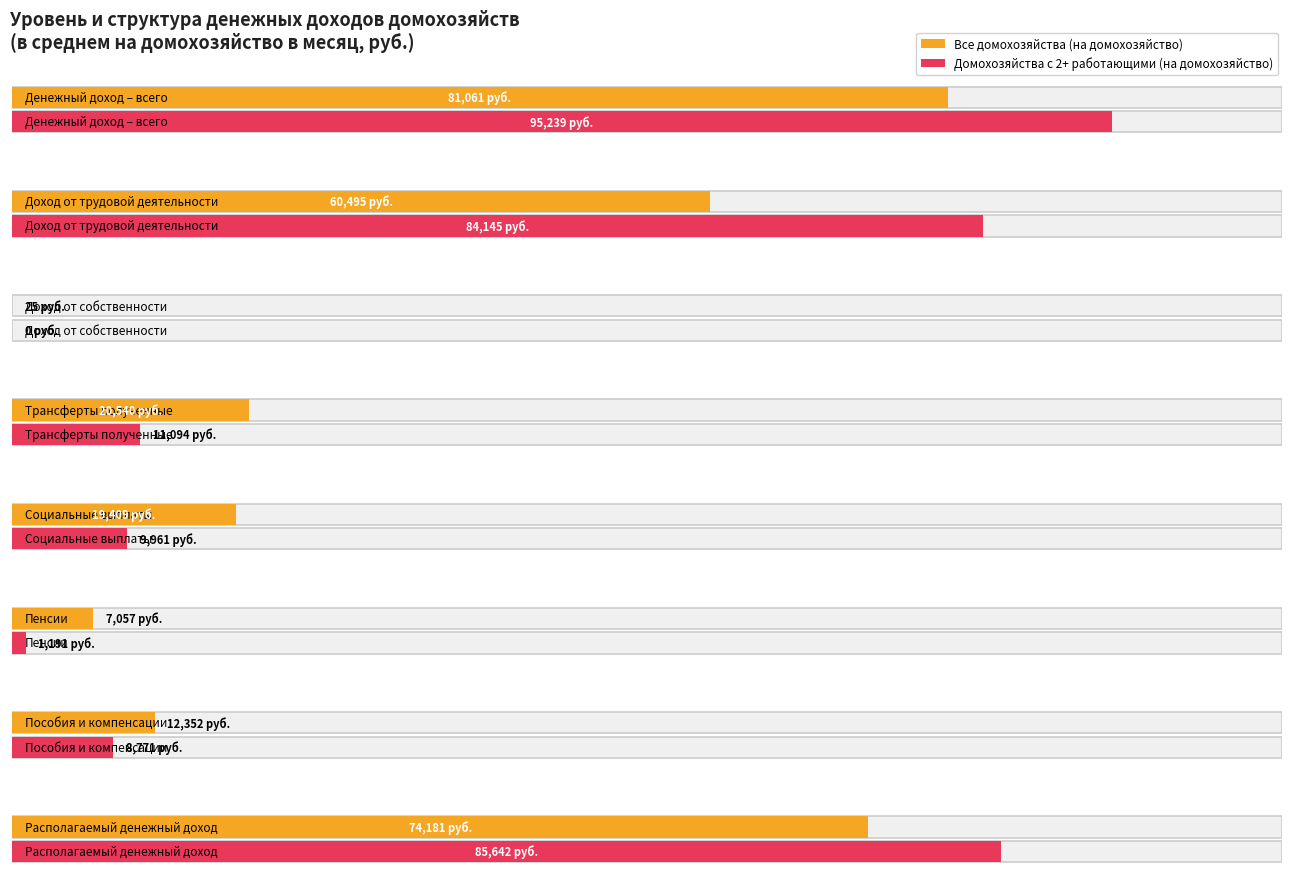

What are all the series names shown in the legend?

Все домохозяйства (на домохозяйство), Домохозяйства с 2+ работающими (на домохозяйство)